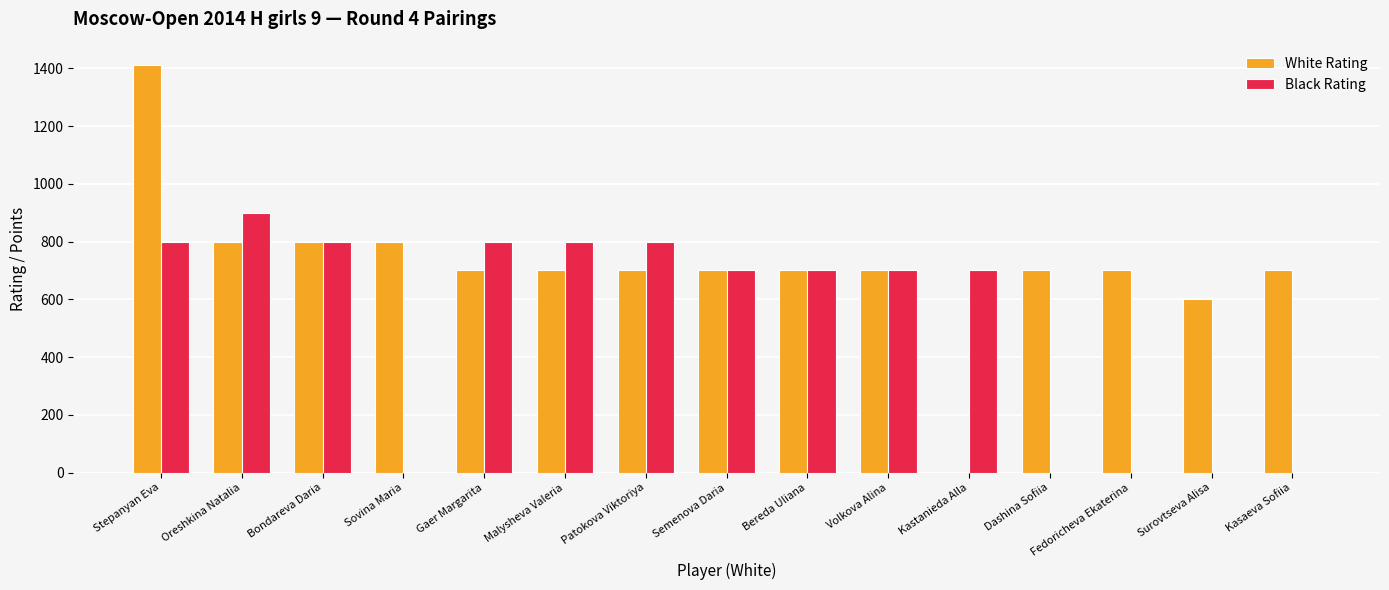

At which label does White Rating first exceed 700?

Stepanyan Eva